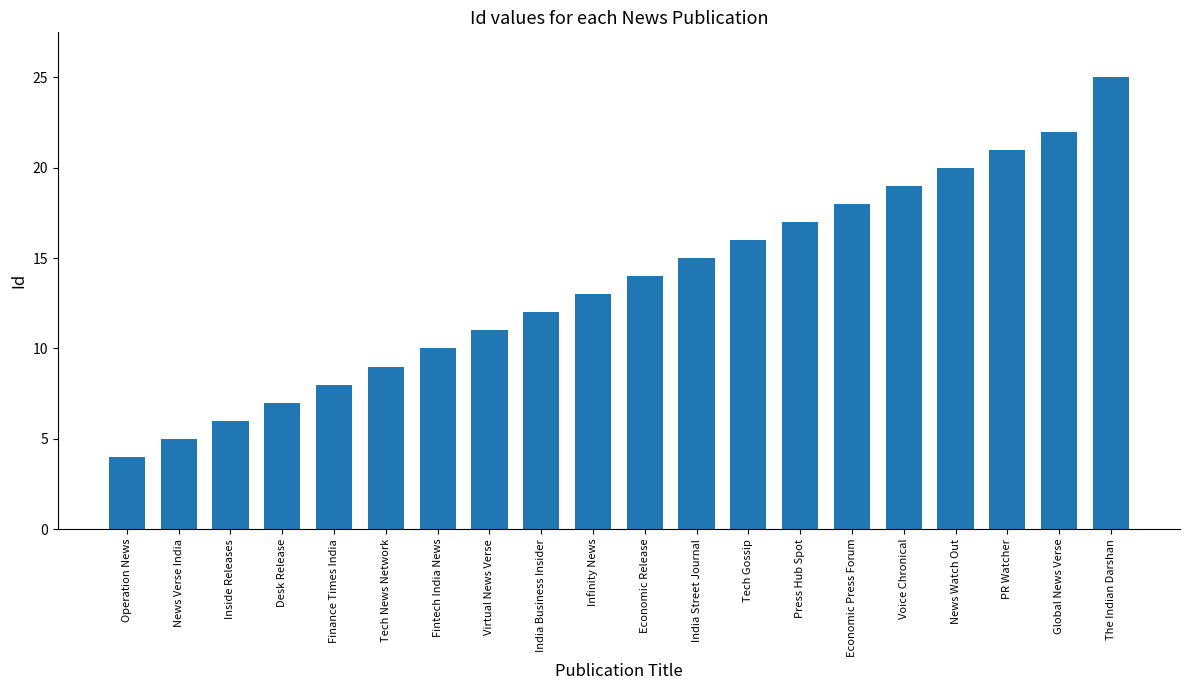

At which label is the value closest to 14?

Economic Release